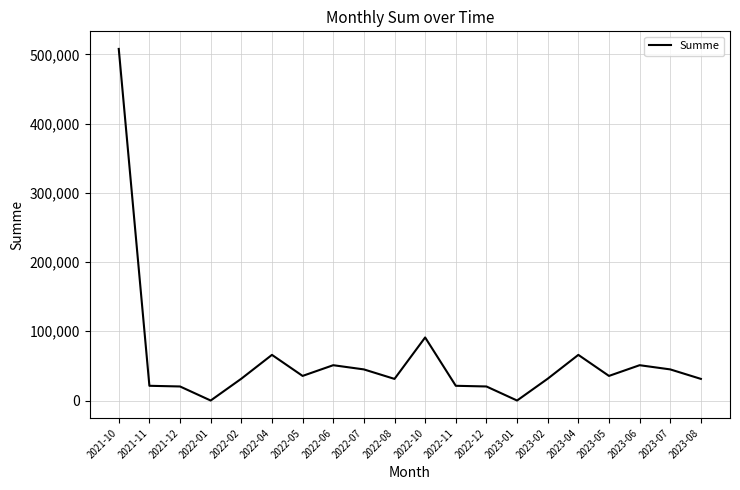

Does the chart display data point markers on the line(s)?

No